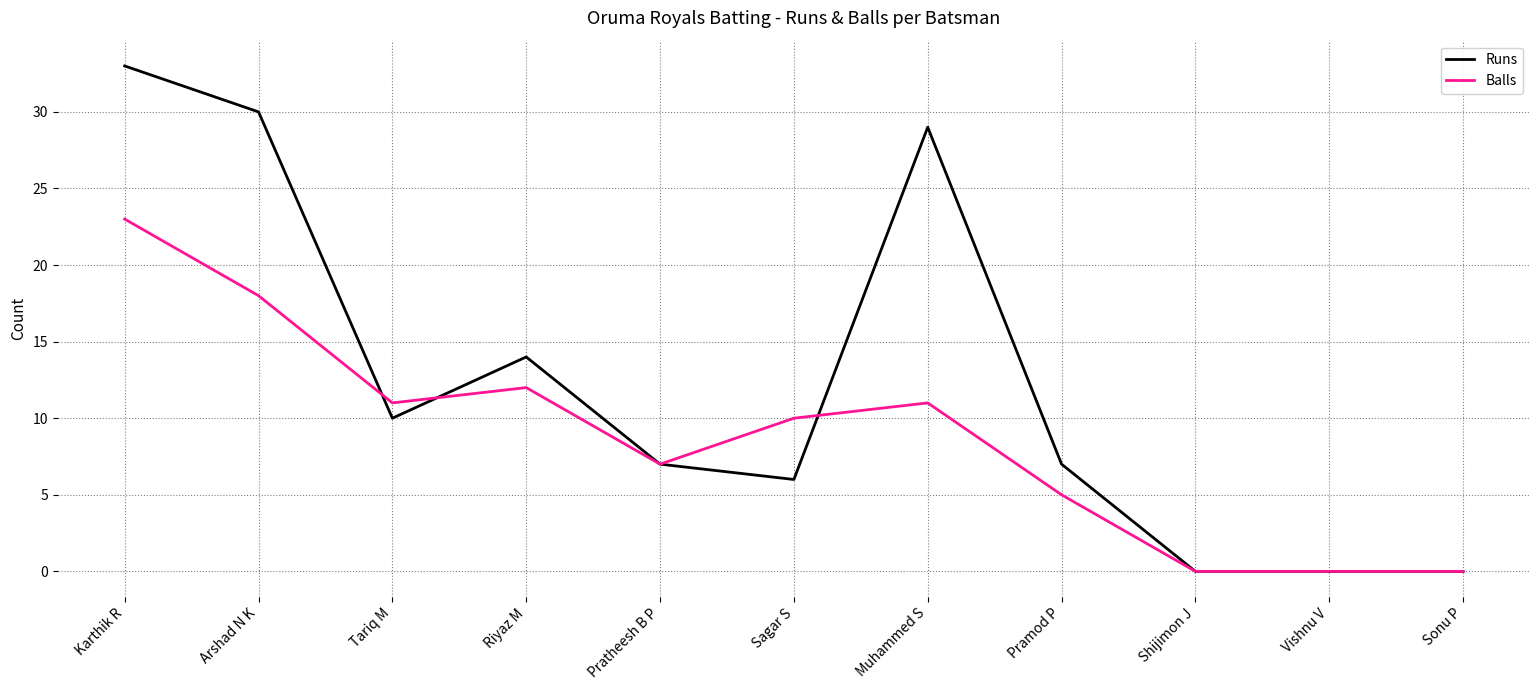

What is the maximum value for Runs?

33